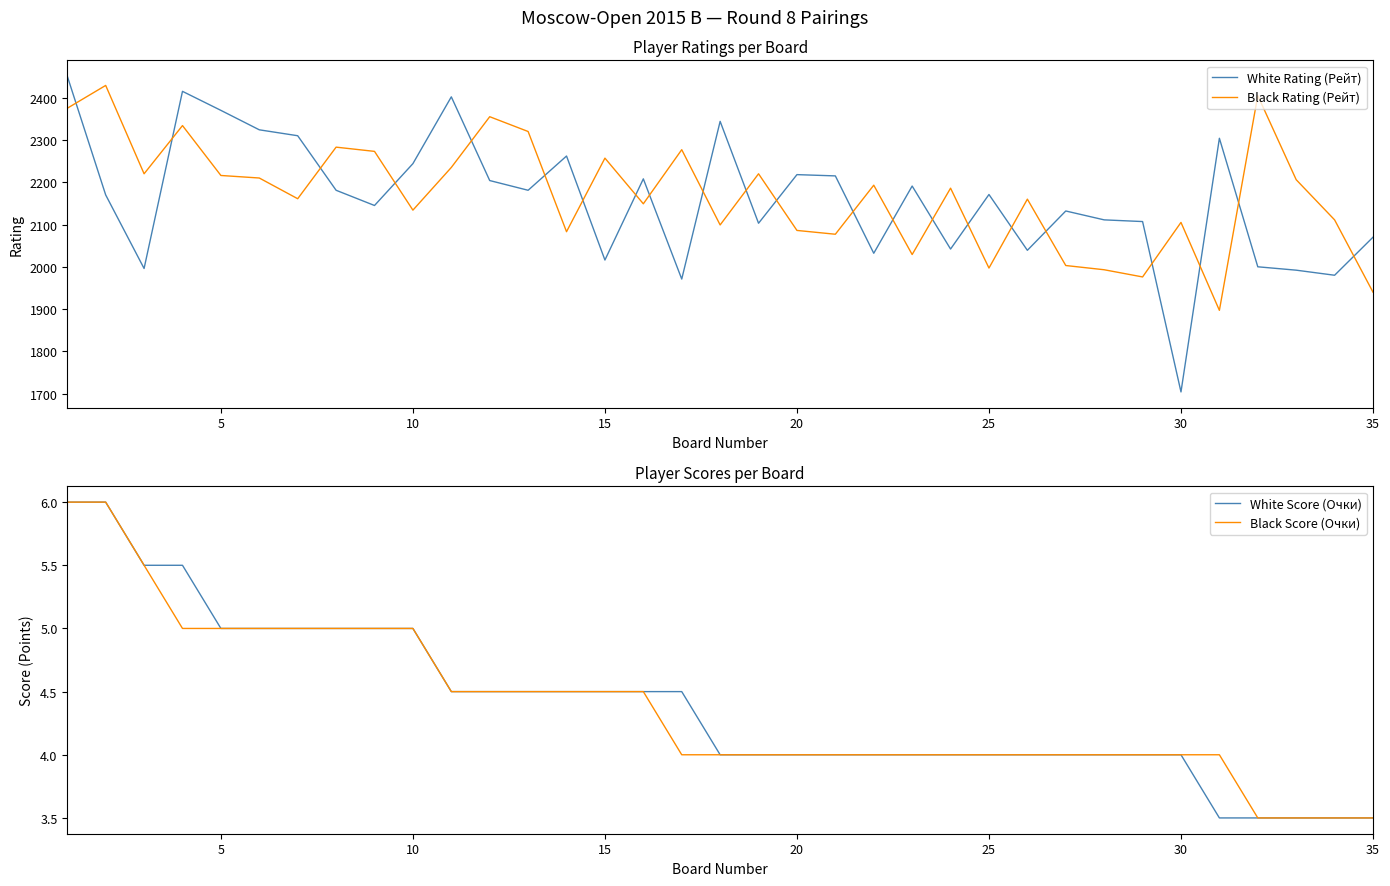

What are all the series names shown in the legend?

White Rating (Рейт), Black Rating (Рейт), White Score (Очки), Black Score (Очки)